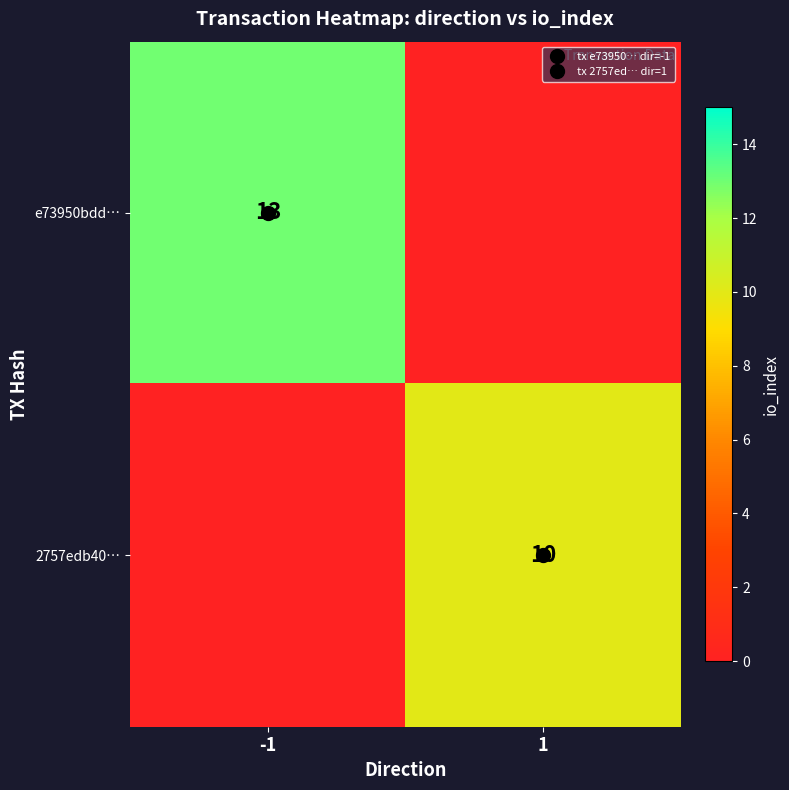

Which series has the largest total across all categories?

e73950bdd…